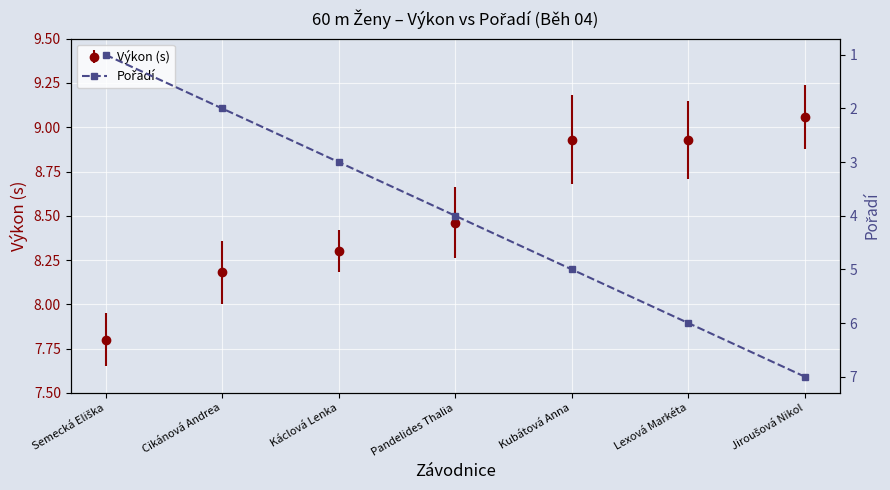

True or false: the data shows 5 at Kubátová Anna.

True